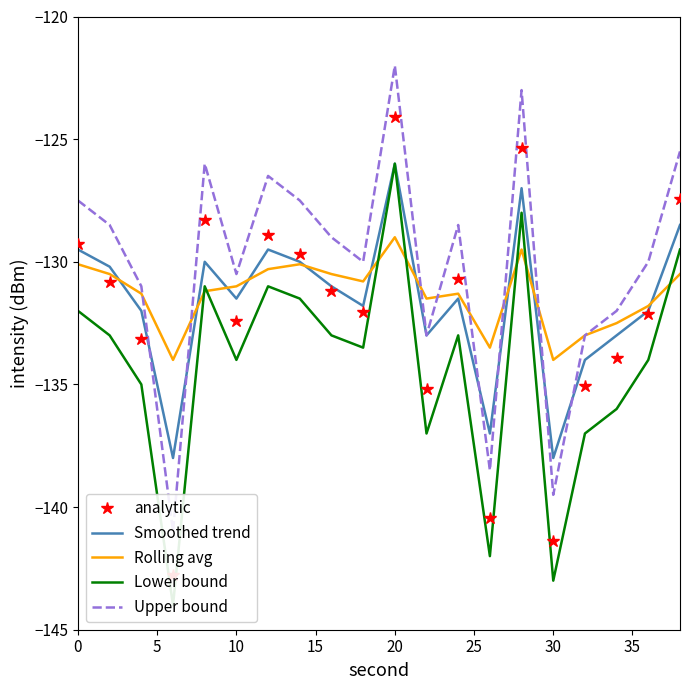

At how many categories does at least one series exceed -140?

20